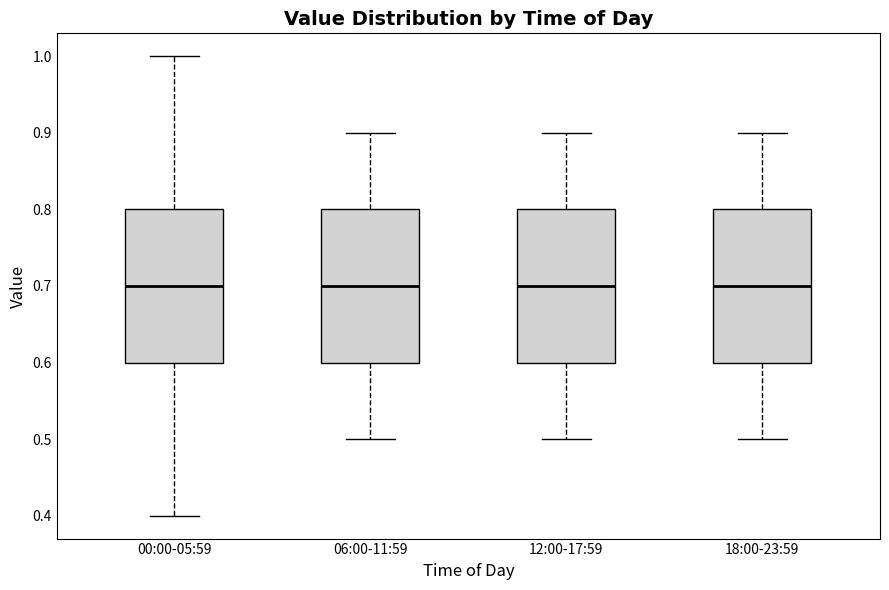

Reading left to right, transcribe this box plot: for each box, give where its median line is, the range the box spans, and where its two whiskers end, as read against the y-axis. The values are not printed on the chart, so give them approximately, as read against the axis.

00:00-05:59: median 0.7, box 0.6 to 0.8, whiskers 0.4 to 1.0
06:00-11:59: median 0.7, box 0.6 to 0.8, whiskers 0.5 to 0.9
12:00-17:59: median 0.7, box 0.6 to 0.8, whiskers 0.5 to 0.9
18:00-23:59: median 0.7, box 0.6 to 0.8, whiskers 0.5 to 0.9